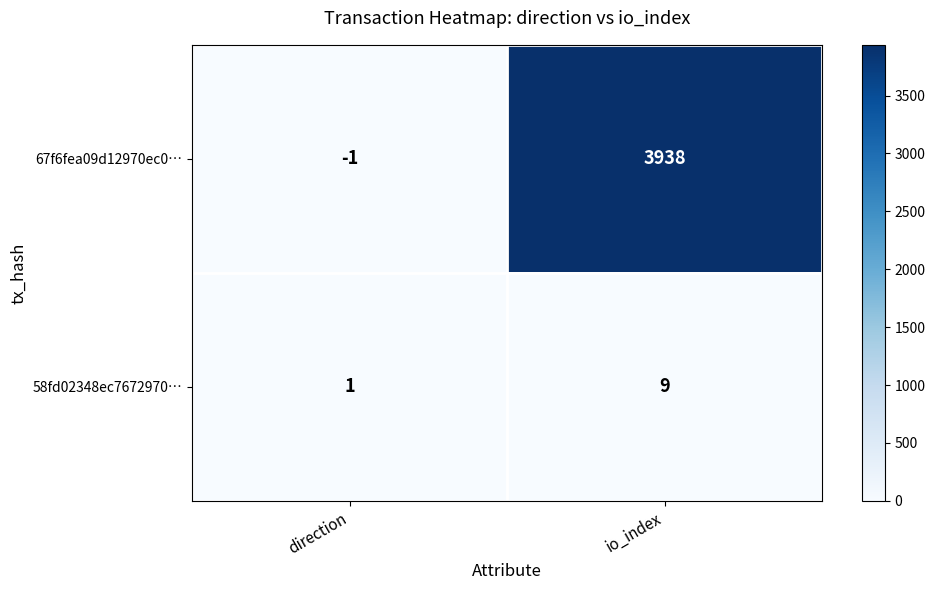

Which label corresponds to the largest value in the chart?

io_index